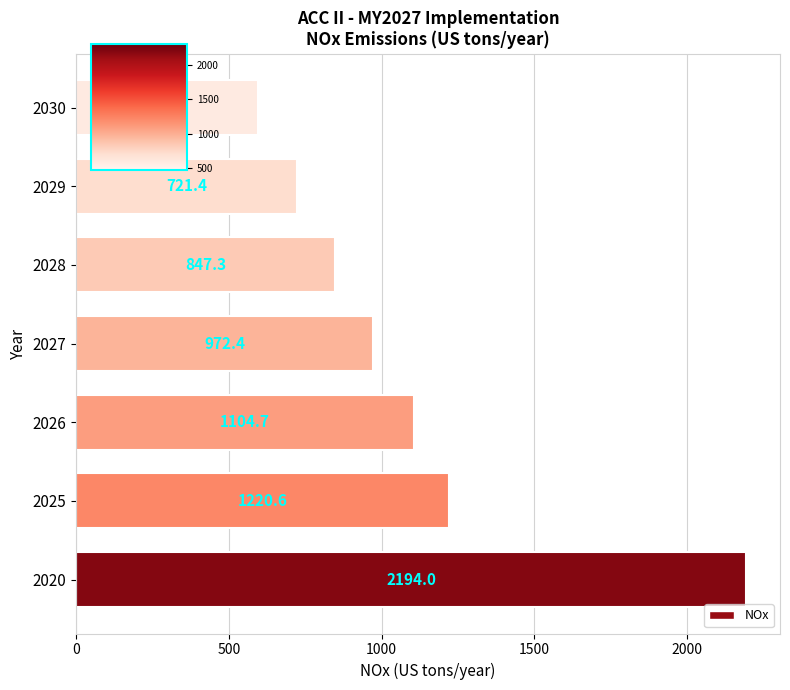

Are the bars horizontal?

Yes